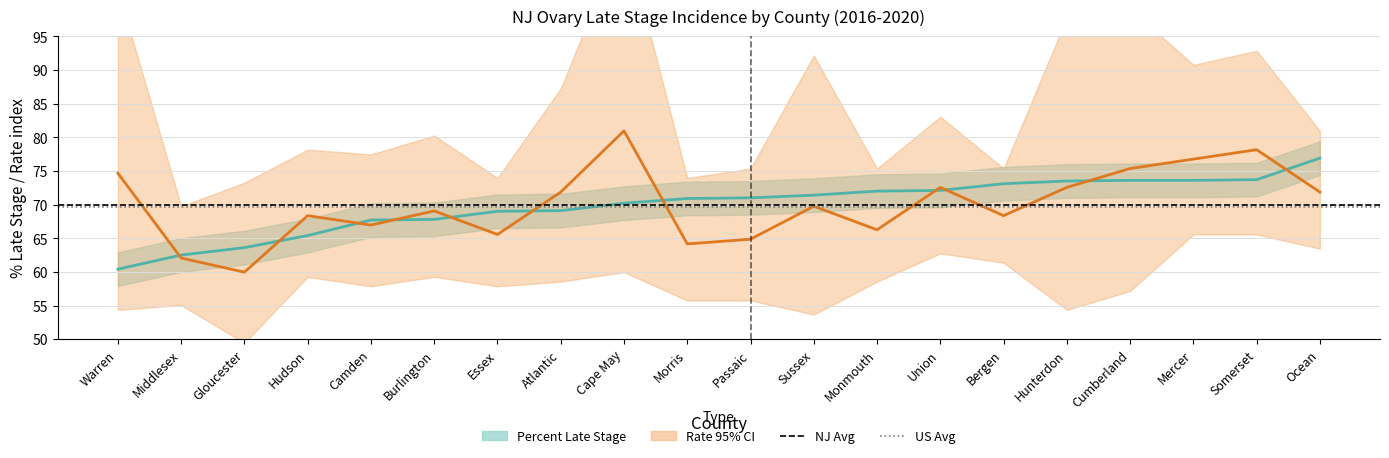

After their last crossing, which series has the higher values: Percent Late Stage or Age-Adjusted Rate?

Percent Late Stage